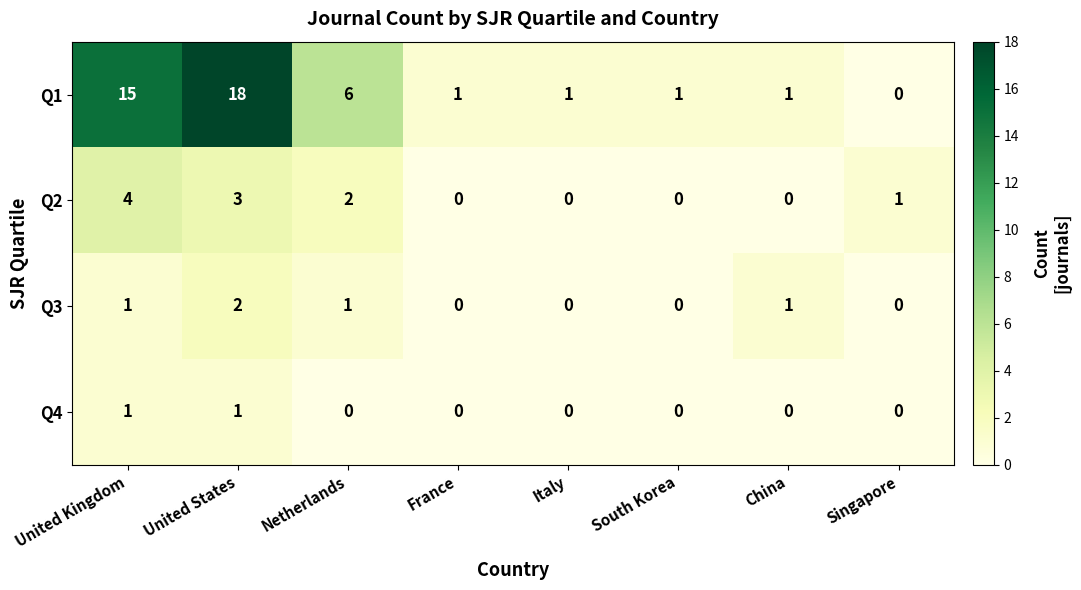

How many data points does each series have?

8